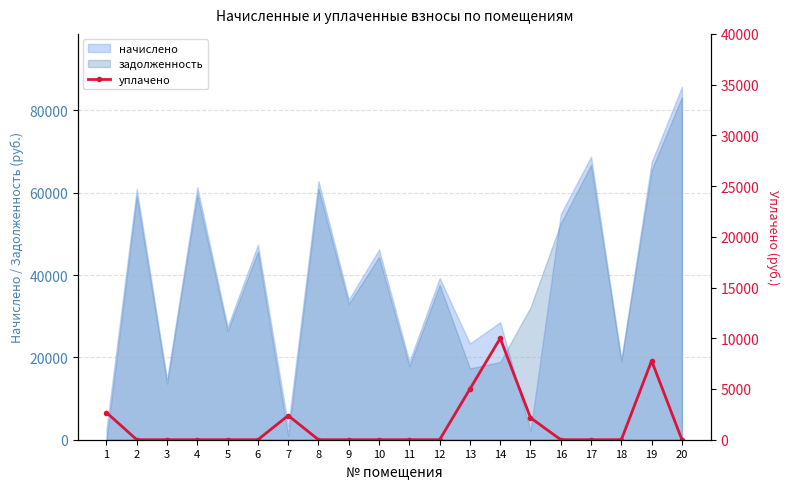

Reading right to left, transcribe all the data shown in this chart.

20=0.0	19=7783.0	18=0.0	17=0.0	16=0.0	15=2166.7	14=10000.0	13=5000.0	12=0.0	11=0.0	10=0.0	9=0.0	8=0.0	7=2387.0	6=0.0	5=0.0	4=0.0	3=0.0	2=0.0	1=2681.1